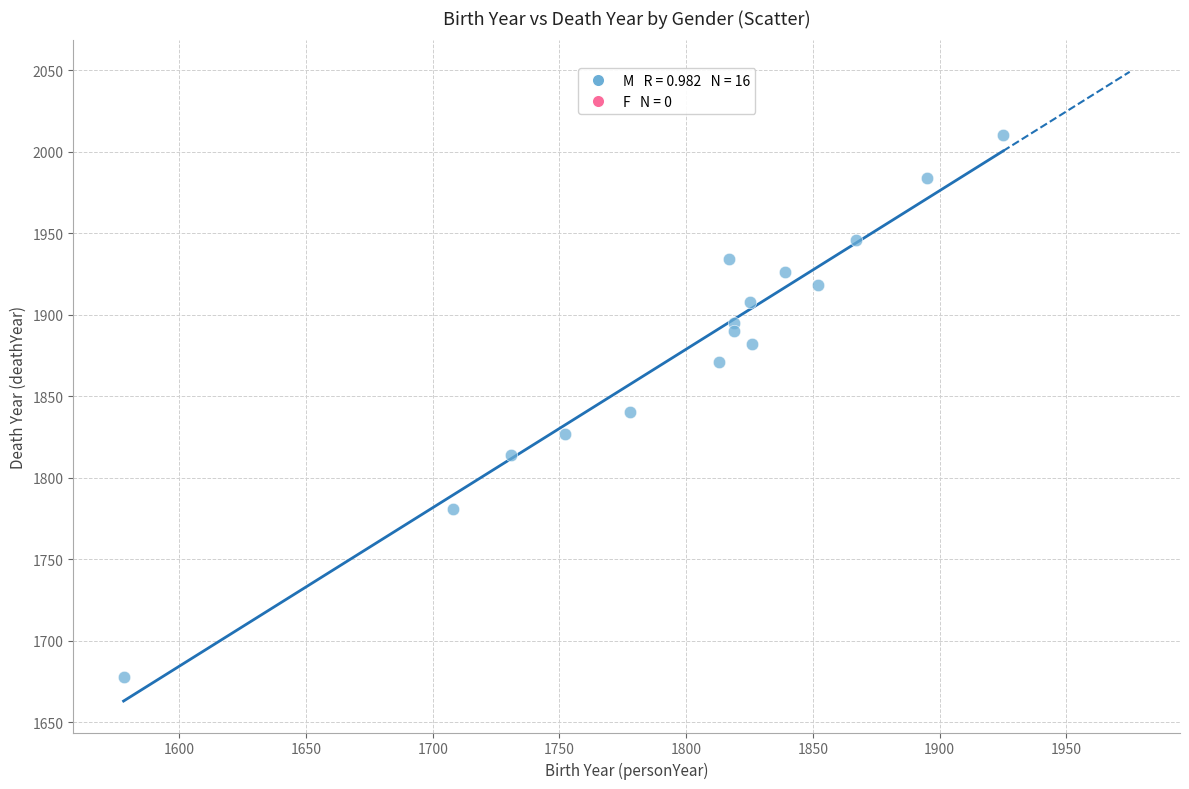

What is the range of X values (max minus min)?

347